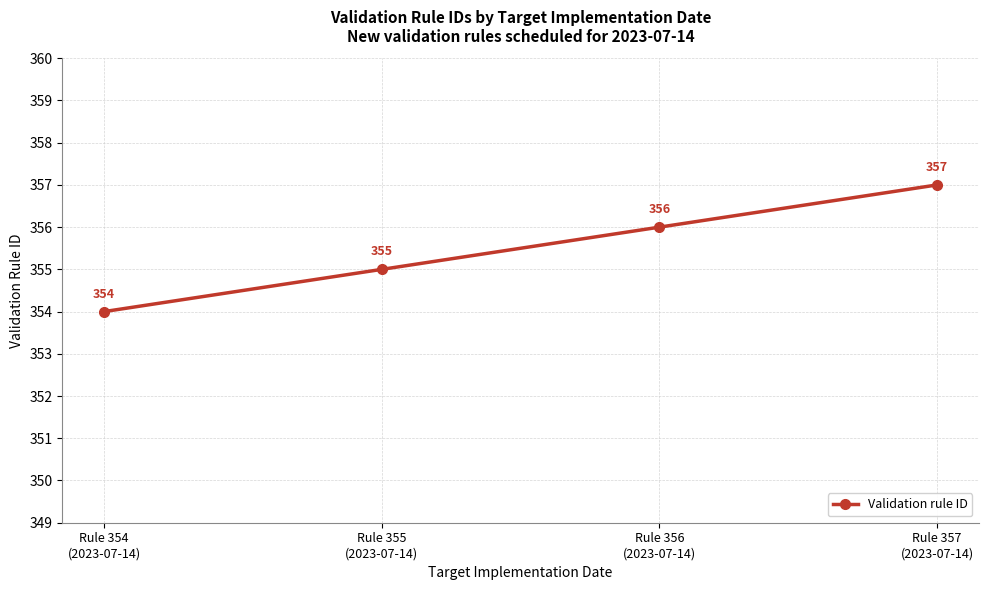

Reading left to right, what are all the values shown in this chart?

Rule 354
(2023-07-14)=354	Rule 355
(2023-07-14)=355	Rule 356
(2023-07-14)=356	Rule 357
(2023-07-14)=357